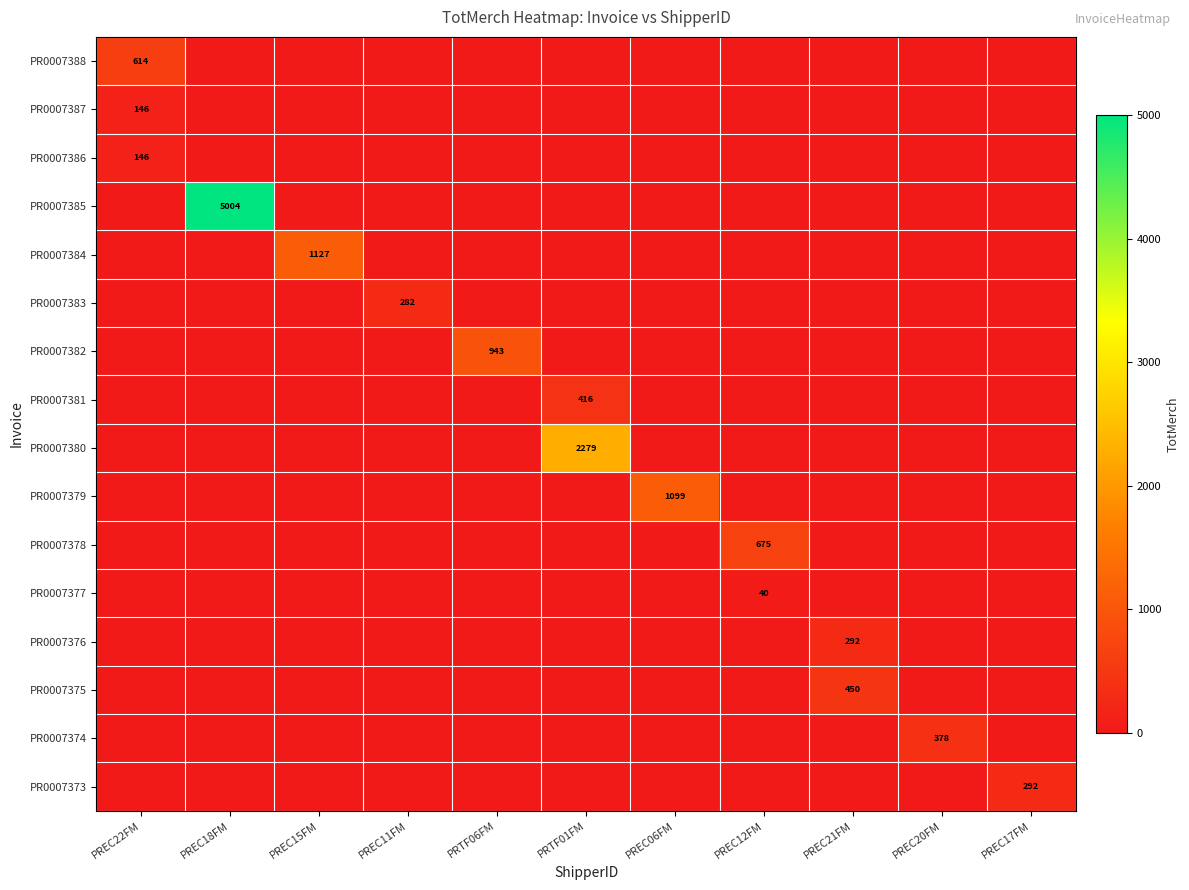

Which series has the largest range (max minus min)?

PR0007385